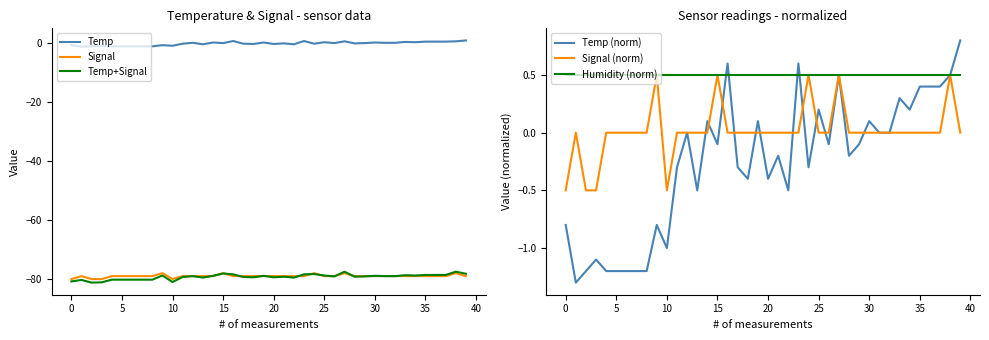

Which series changed the most between 20 and 33?

Temp+Signal